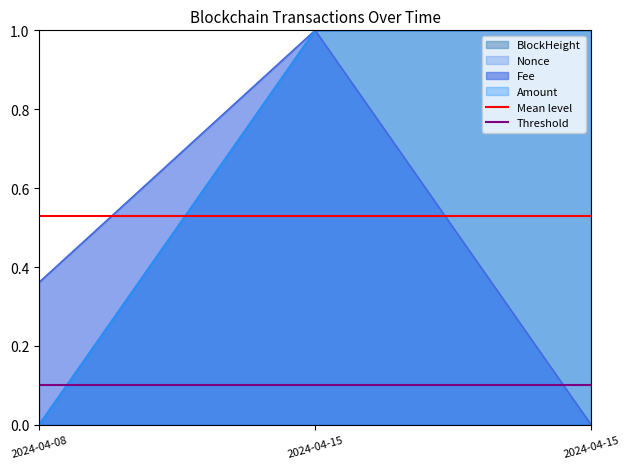

Is the value of Threshold at 2024-04-15 greater than the value of Mean level at 2024-04-15?

No